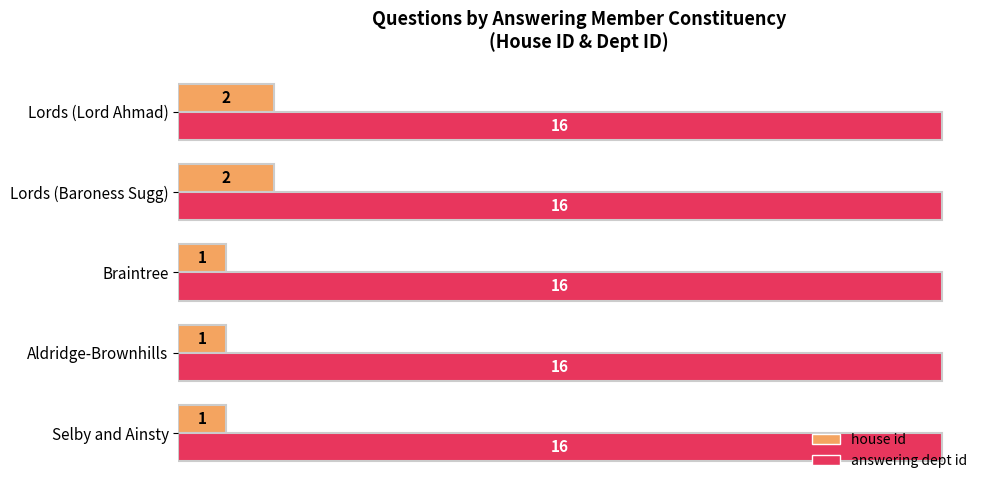

What are all the series names shown in the legend?

house id, answering dept id